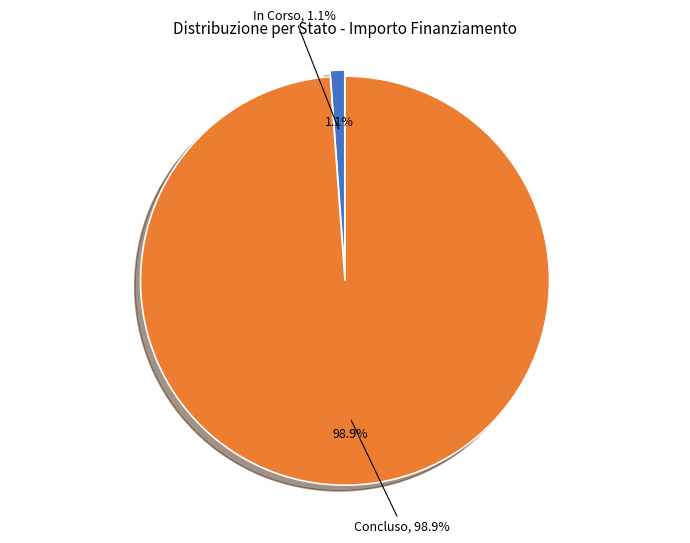

Do 31 and 25 together represent more than half of the pie?

No